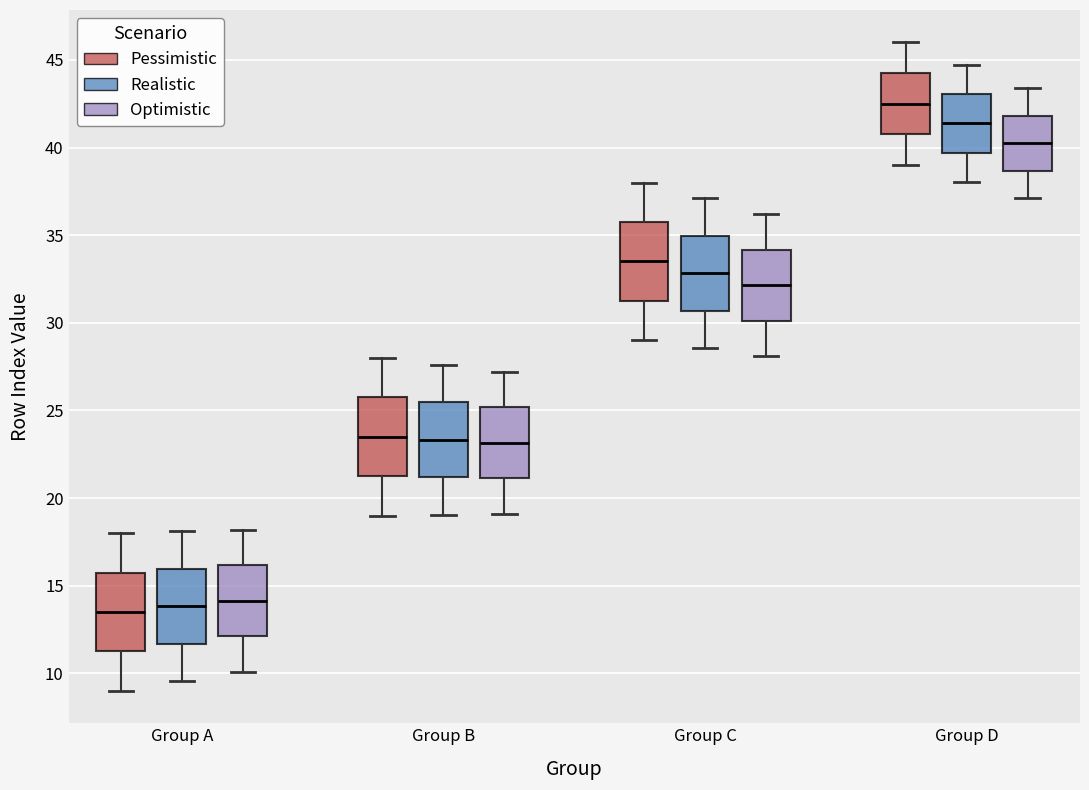

Which box has the highest median line?

Group D (Pessimistic)